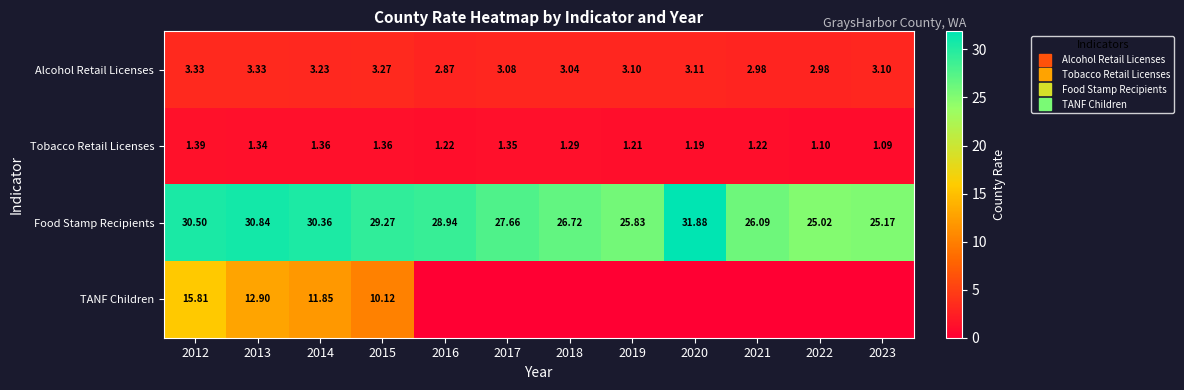

Count the number of data series in this chart.

4